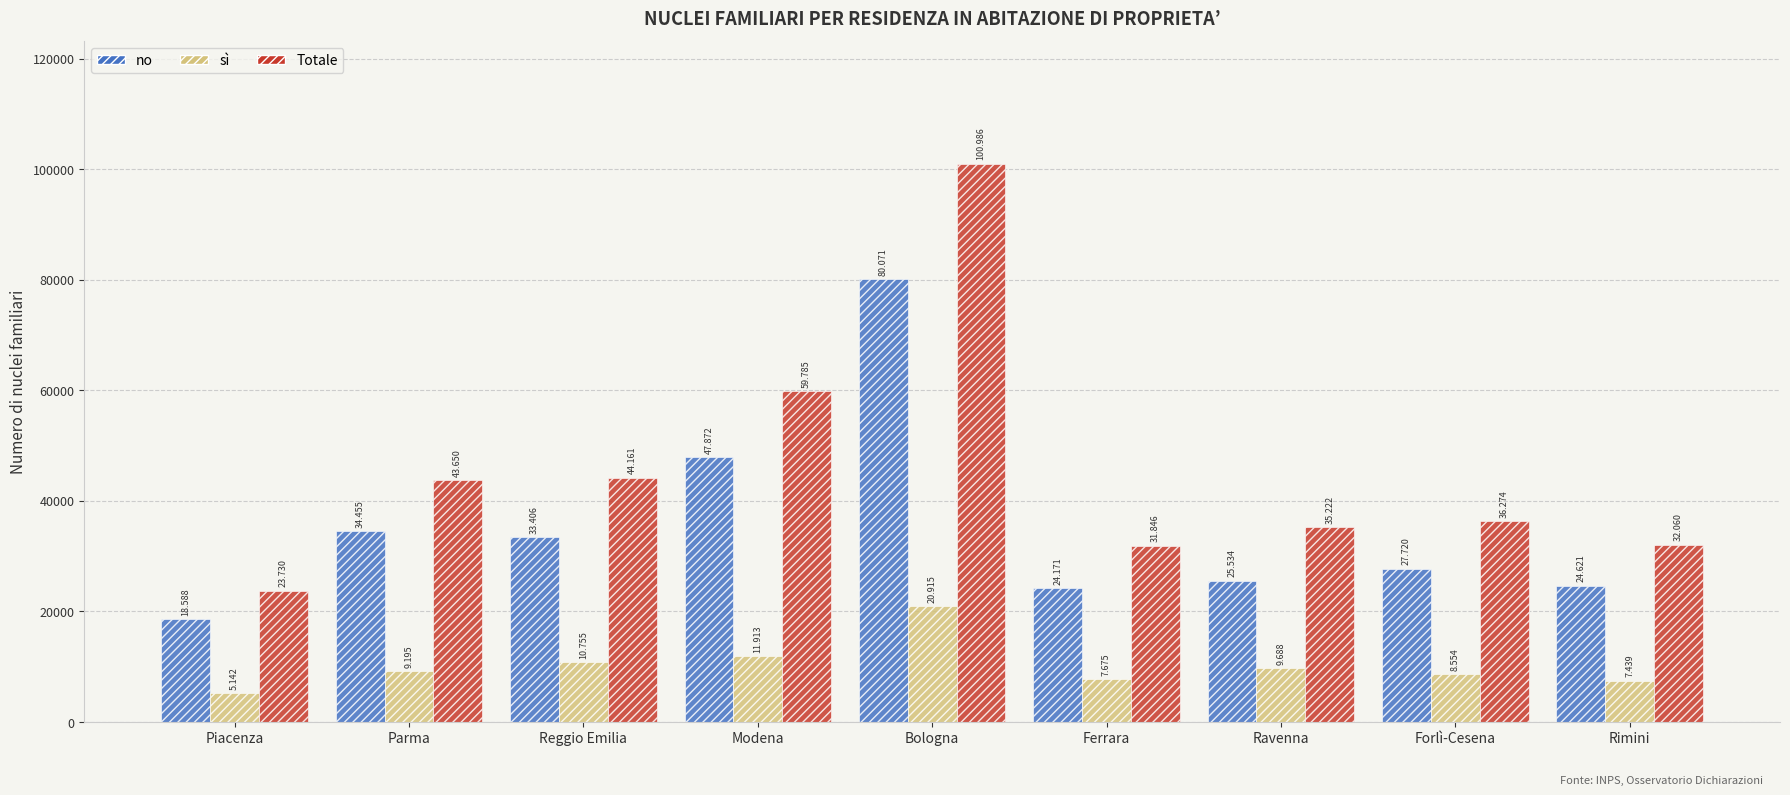

Reading left to right, what are all the values shown in this chart?

no: 18588	34455	33406	47872	80071	24171	25534	27720	24621
sì: 5142	9195	10755	11913	20915	7675	9688	8554	7439
Totale: 23730	43650	44161	59785	100986	31846	35222	36274	32060